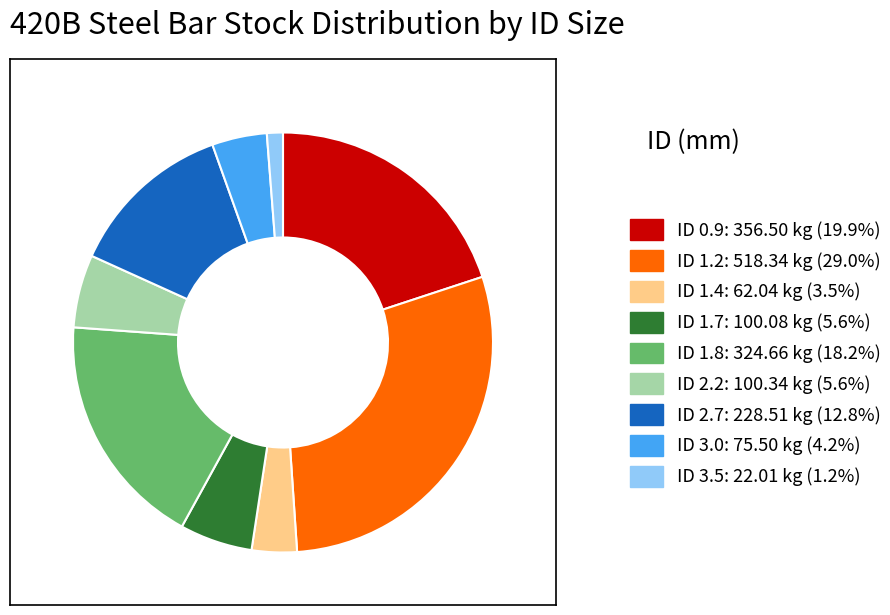

Approximately how many times larger is the value at ID 3.5: 22.01 kg (1.2%) compared to ID 1.4: 62.04 kg (3.5%)?

0.4